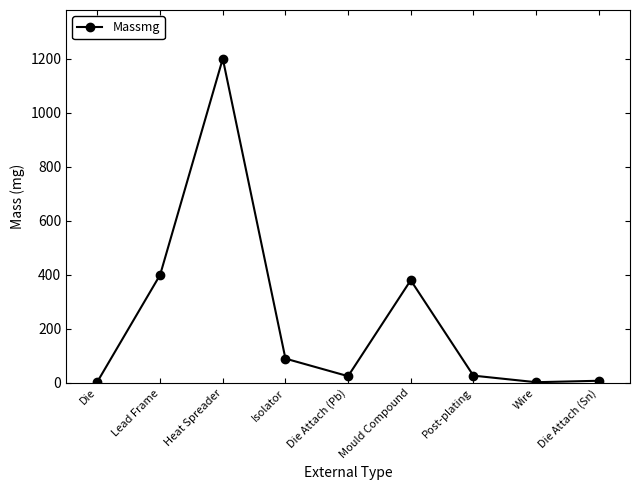

What is the difference between the values at Isolator and Die Attach (Sn)?

82.0